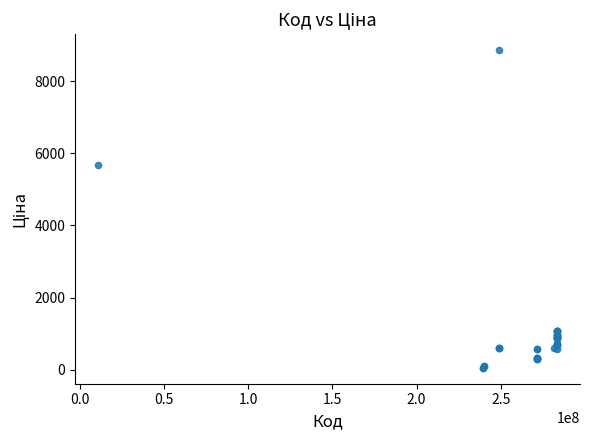

What Y value in the scatter plot is closest to 4456?

5673.8